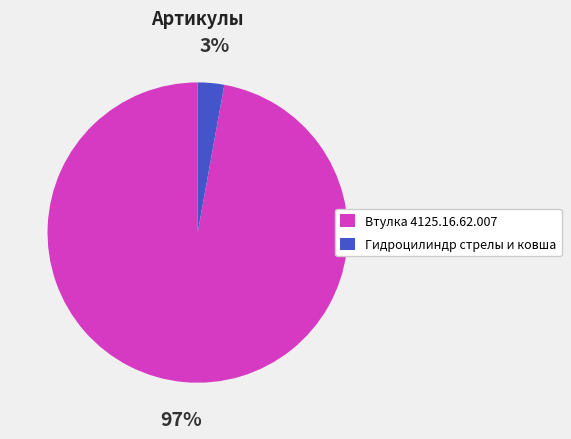

Which has a higher value, Гидроцилиндр стрелы и ковша or Втулка 4125.16.62.007?

Втулка 4125.16.62.007